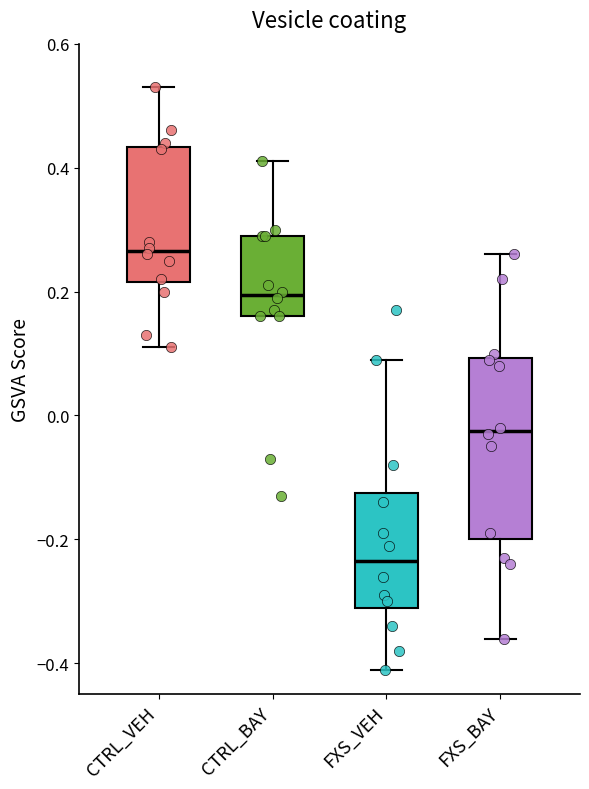

Comparing the boxes themselves (not the whiskers), which one is the tallest?

FXS_BAY